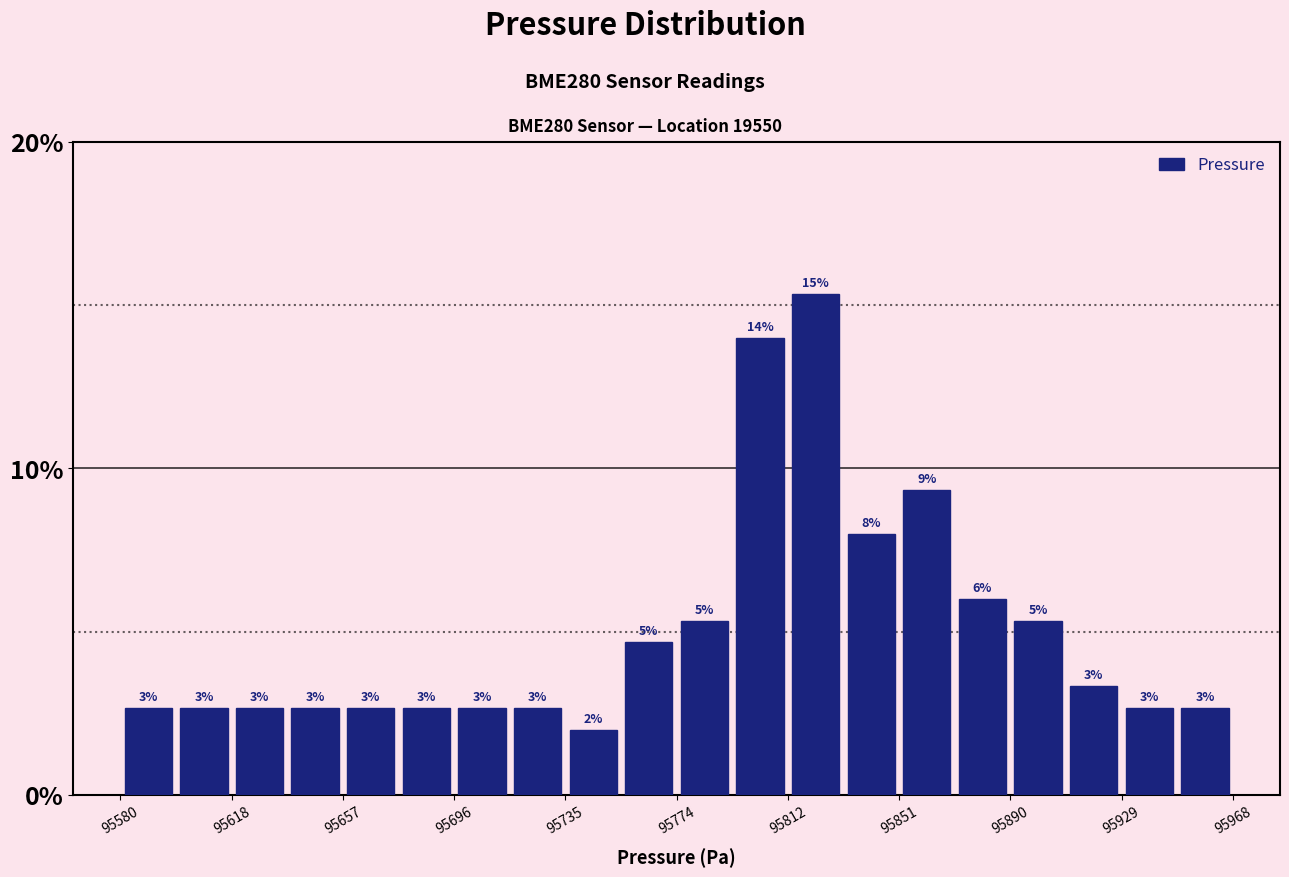

Around what value on the x-axis is the tallest bar? Give the approximate position of its centre, as read against the axis.

95825